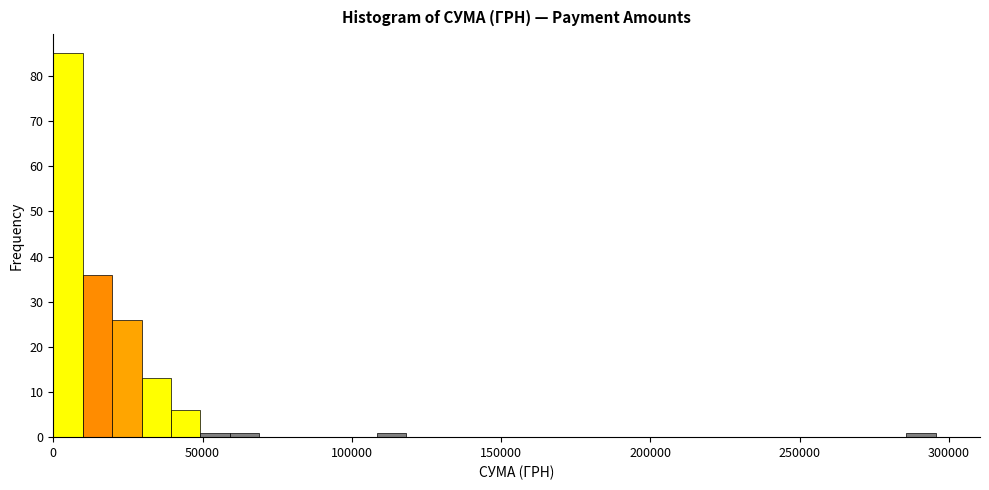

Around what value on the x-axis is the tallest bar? Give the approximate position of its centre, as read against the axis.

5000